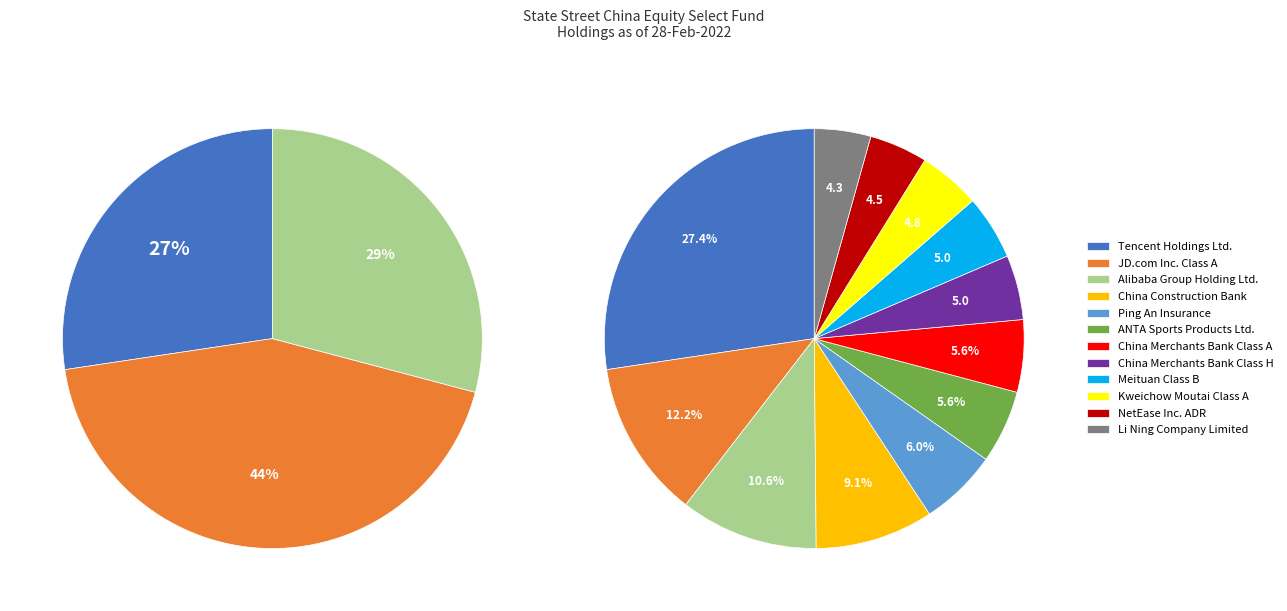

To the nearest percent, what is the average slice percentage?

8%